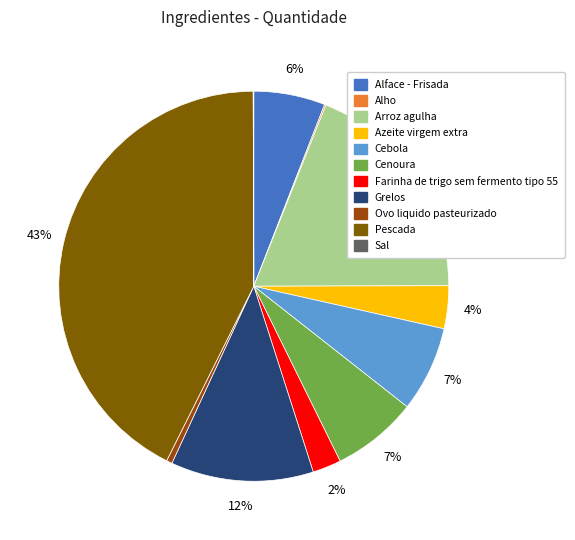

What is the largest slice in the pie chart?

Pescada